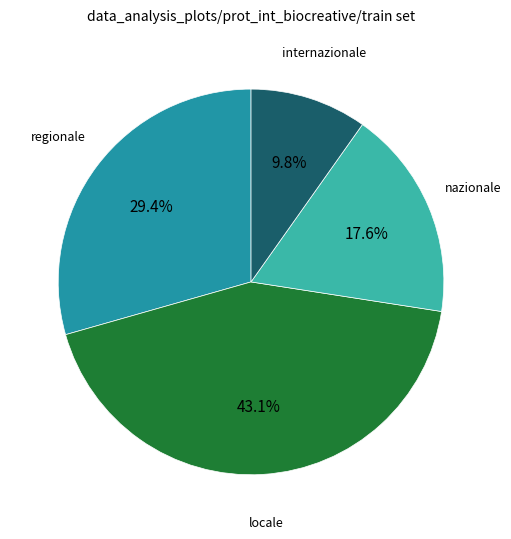

Is there a majority slice in this chart?

No